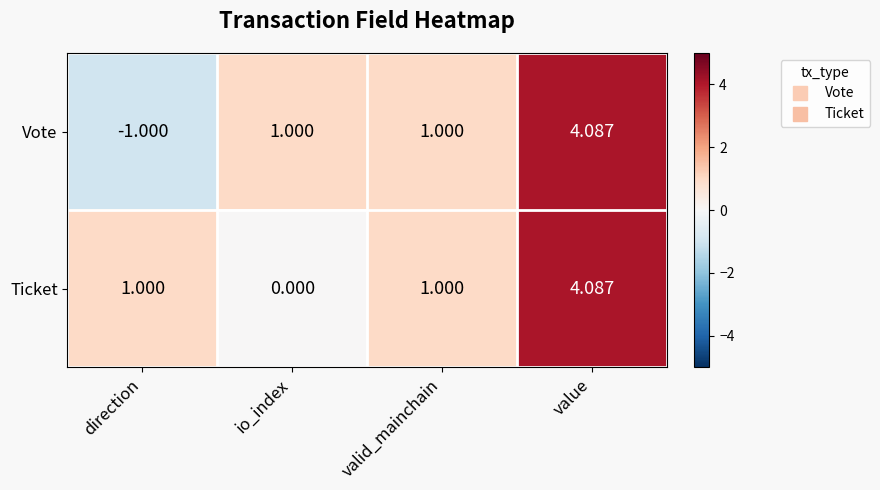

At how many categories does at least one series exceed 0?

4